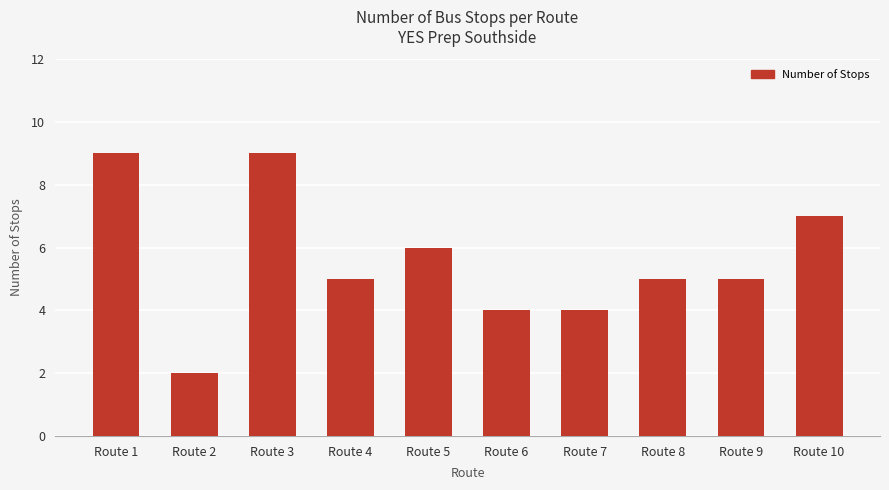

What is the average value?

6